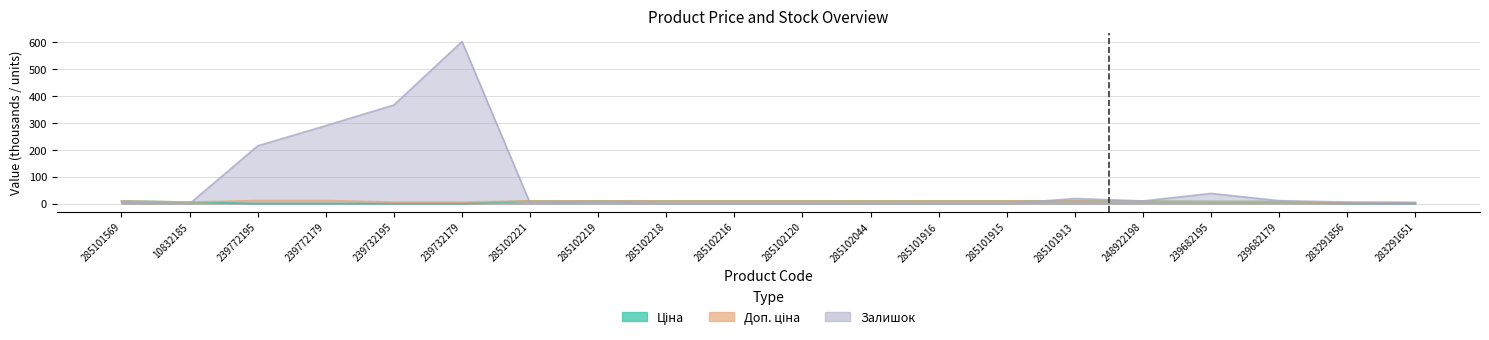

At how many categories does at least one series exceed 304?

2